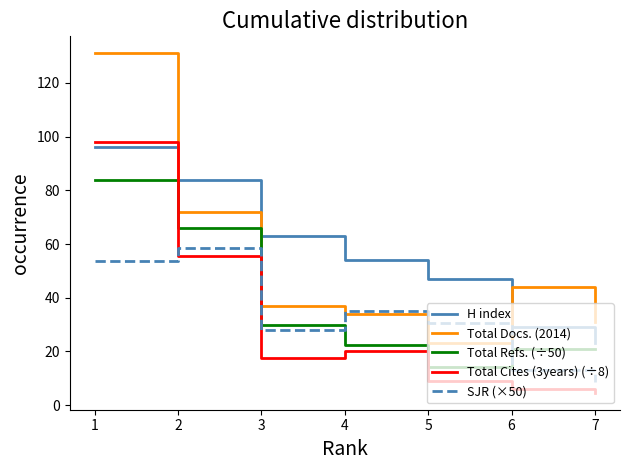

Which series has the largest total across all categories?

H index